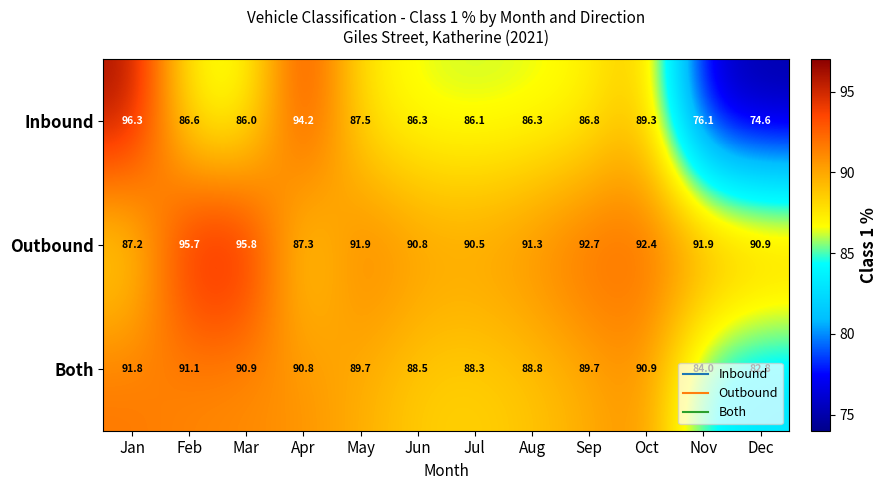

What value does the Outbound series have at Aug?

91.3